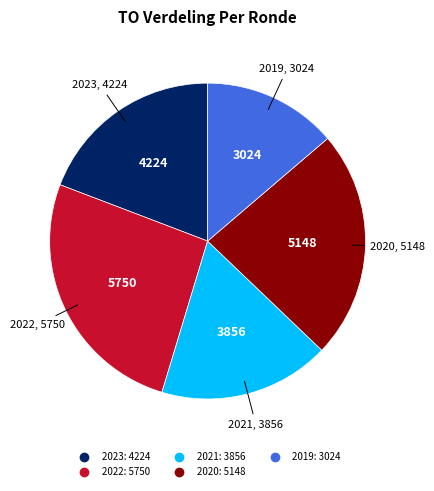

Does any single category account for the majority?

No